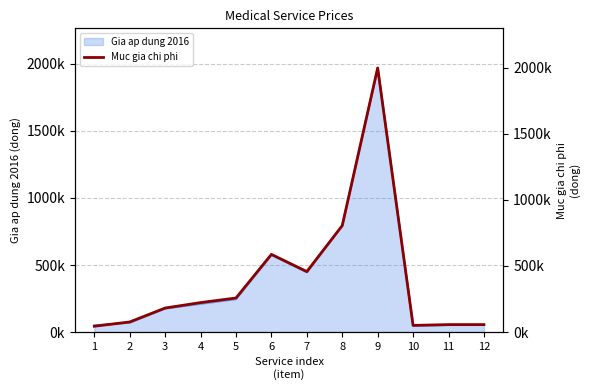

What is the change in value from 9 to 10?

-1920454.4